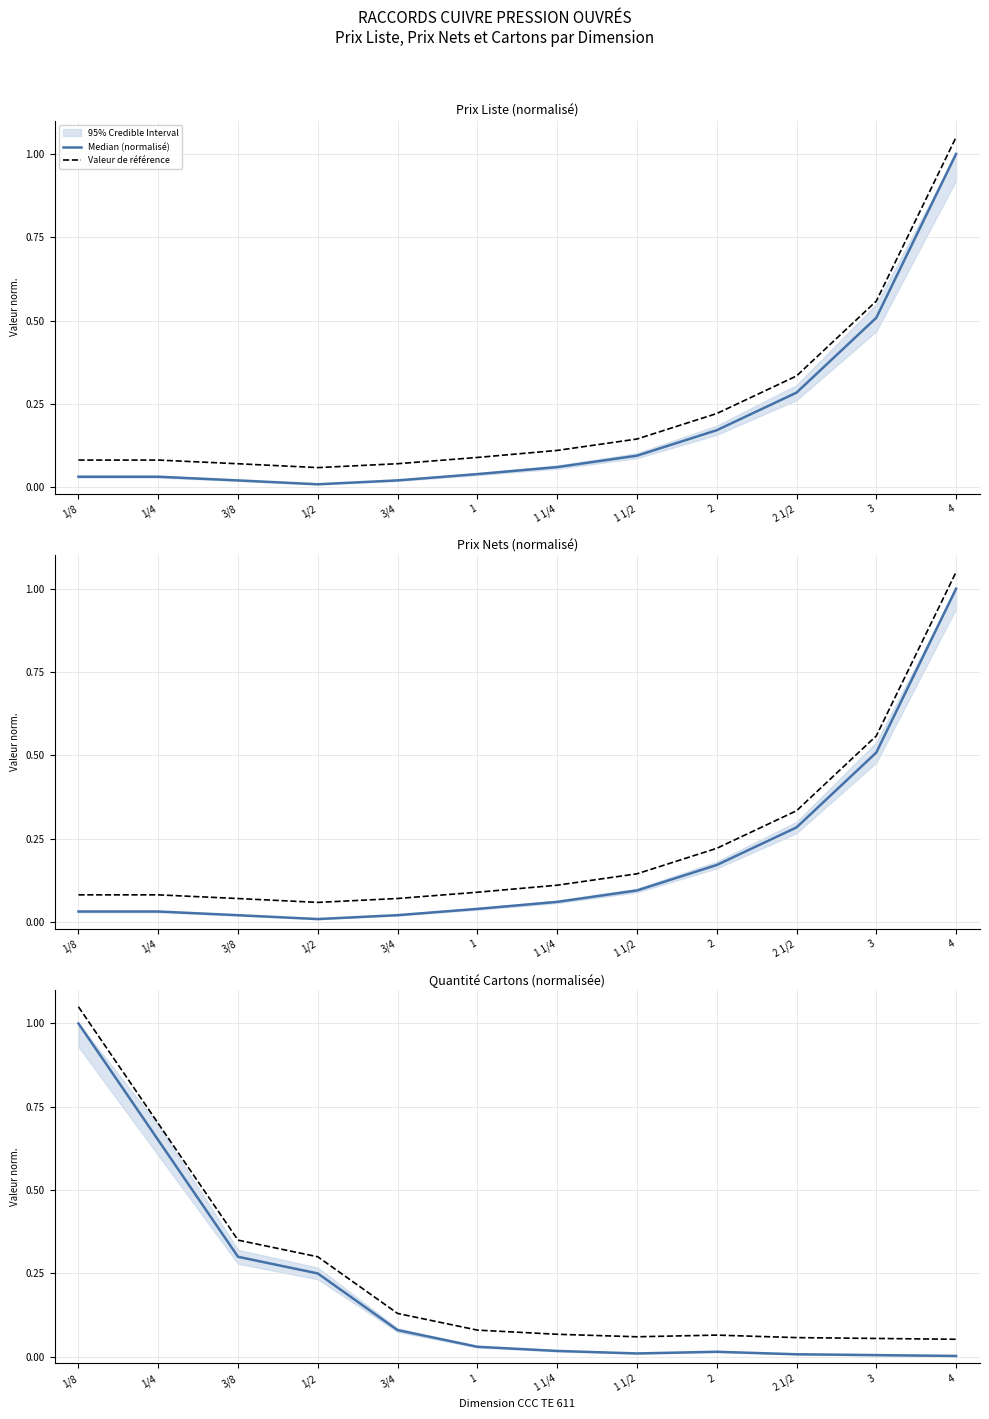

Where is Valeur de référence nearest to the value 0?

4